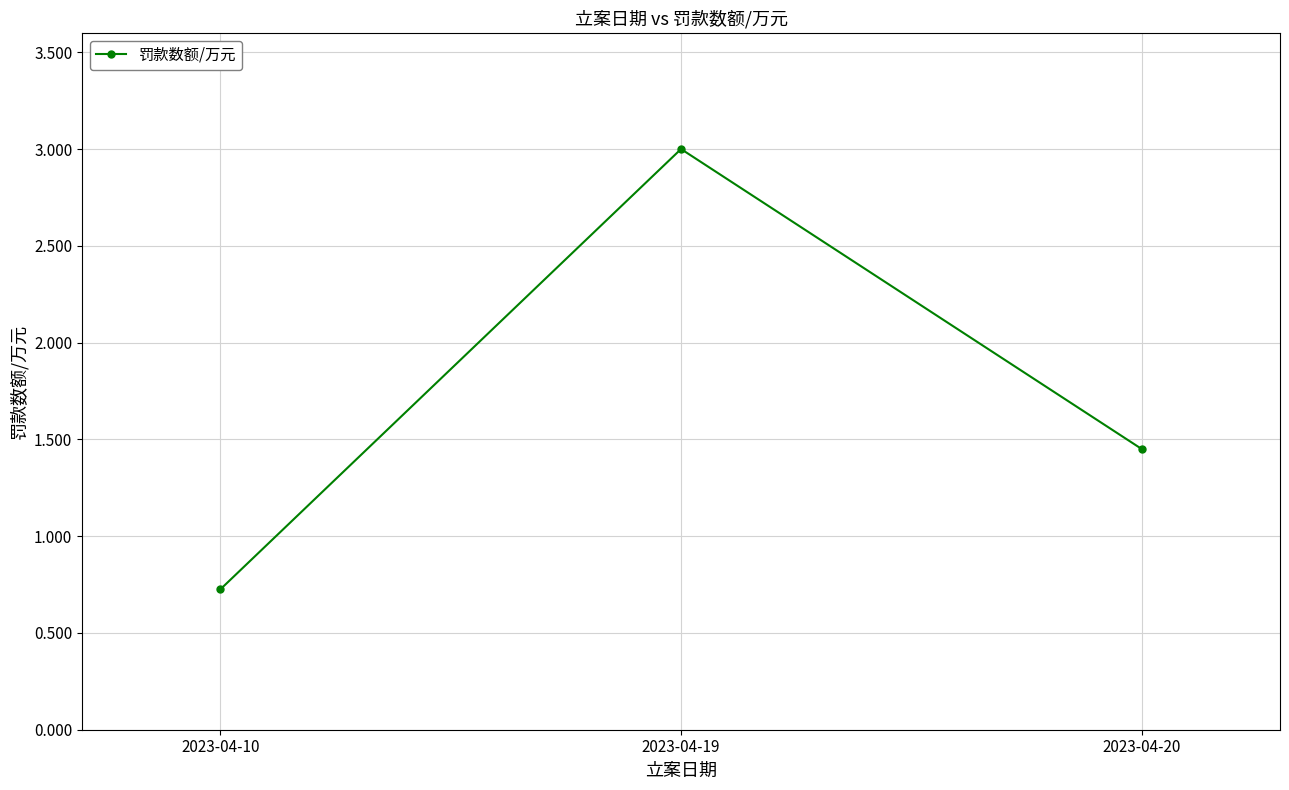

Does the chart display data point markers on the line(s)?

Yes